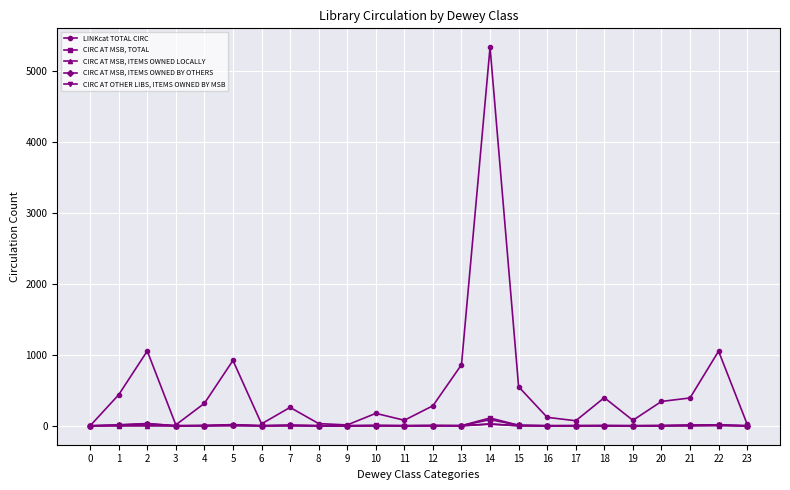

Rank the series by their maximum value, from lowest to highest.

CIRC AT MSB, ITEMS OWNED LOCALLY, CIRC AT OTHER LIBS, ITEMS OWNED BY MSB, CIRC AT MSB, ITEMS OWNED BY OTHERS, CIRC AT MSB, TOTAL, LINKcat TOTAL CIRC